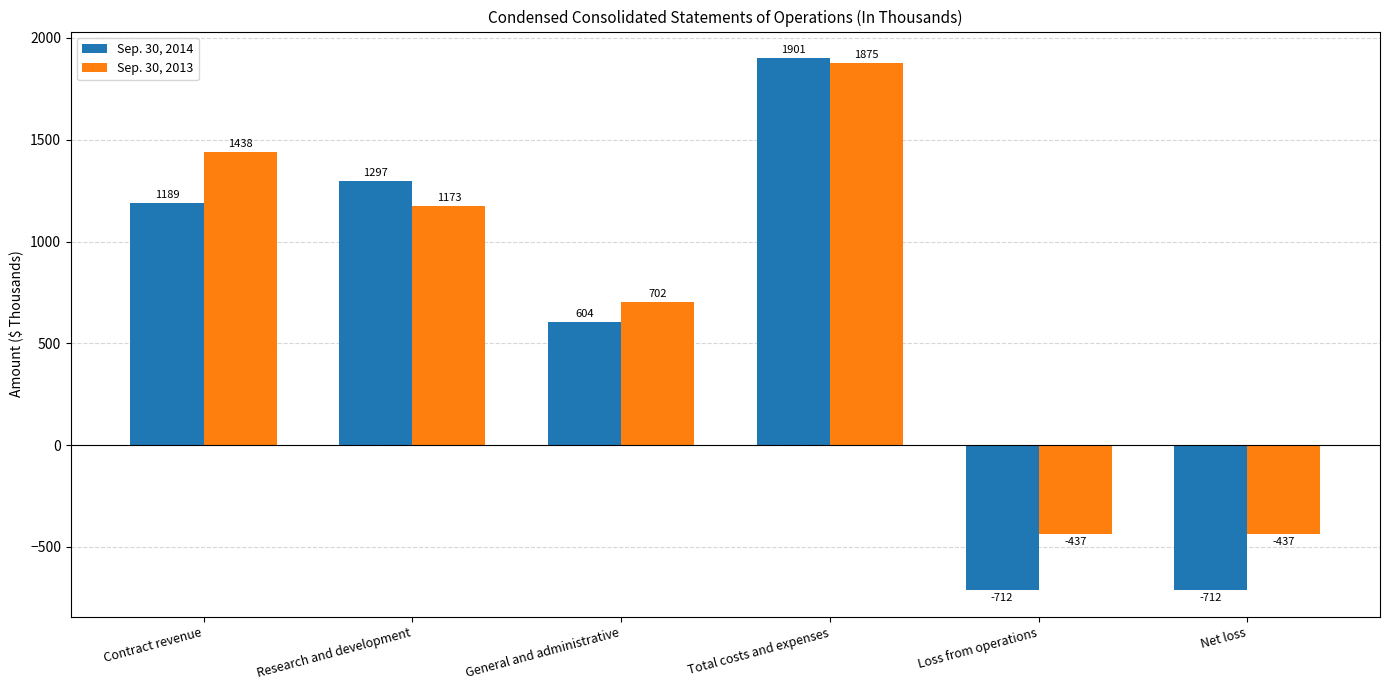

What is the difference between the maximum and minimum values in the Sep. 30, 2014 series?

2613